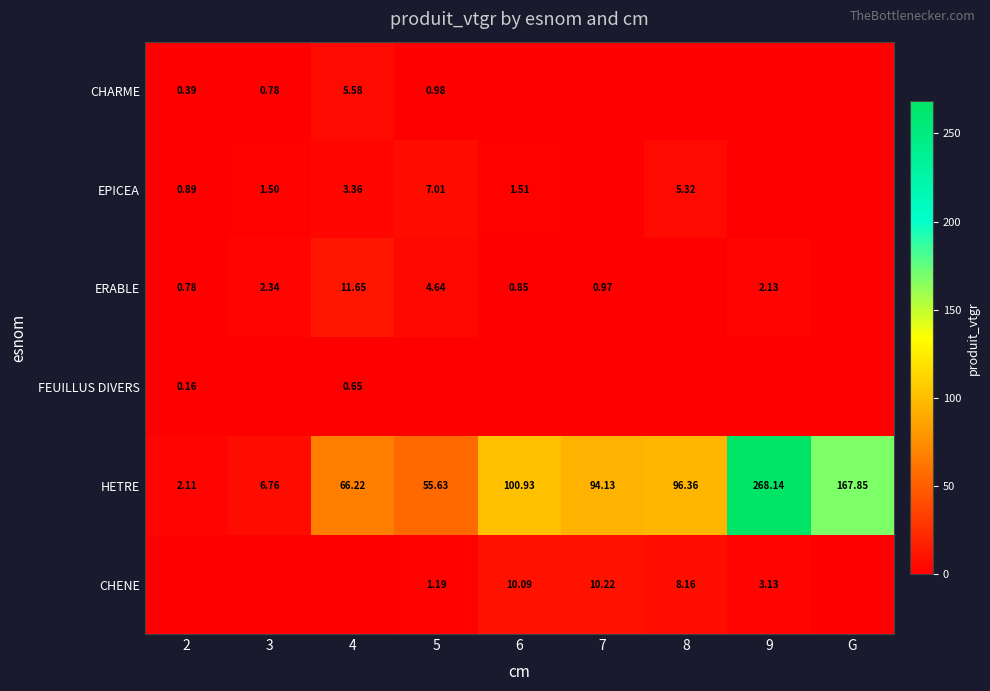

Is the value of CHENE at 7 greater than the value of HETRE at G?

No